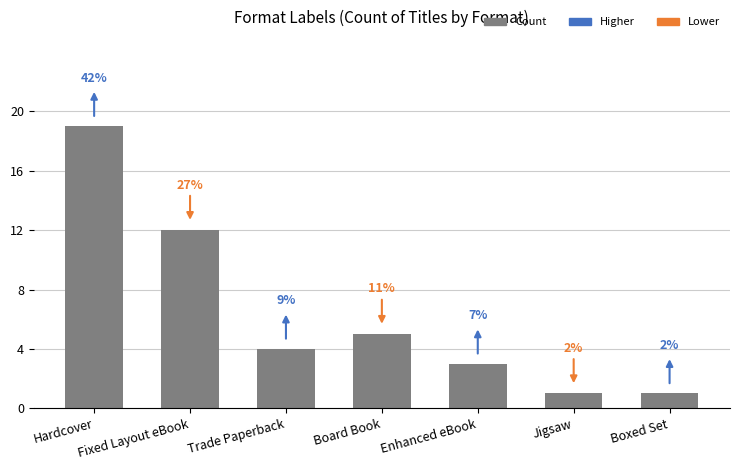

Approximately how many times larger is the value at Enhanced eBook compared to Fixed Layout eBook?

0.2